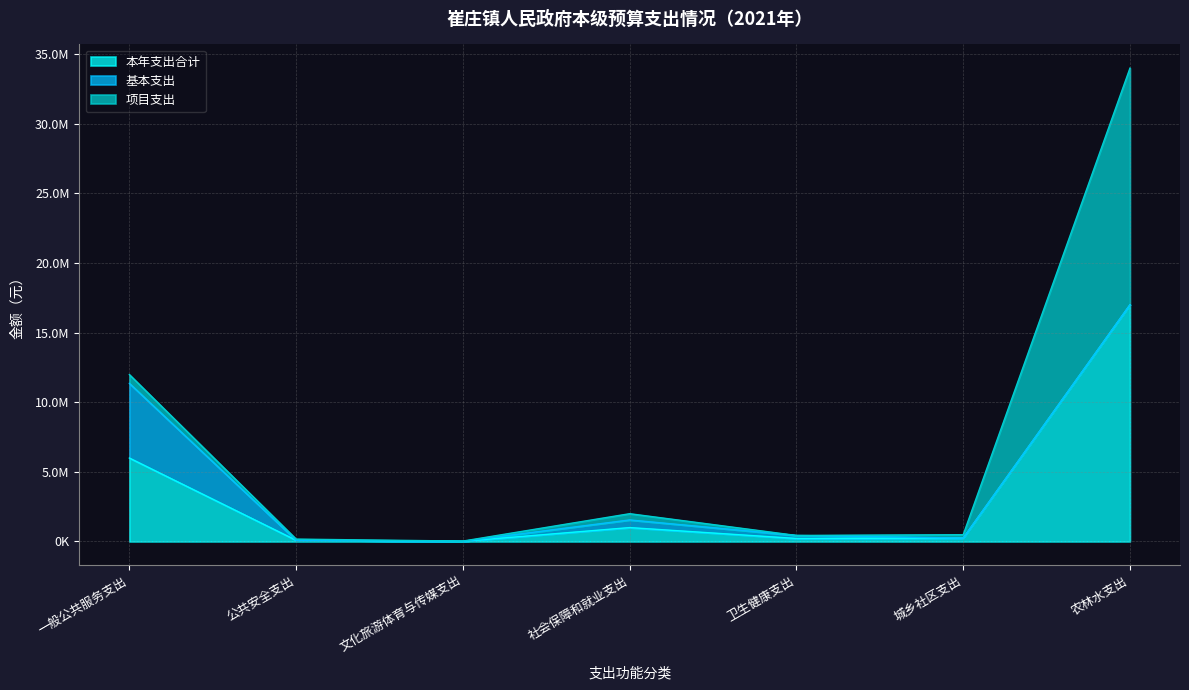

The value of 项目支出 at 社会保障和就业支出 is 448800.0. True or false?

True